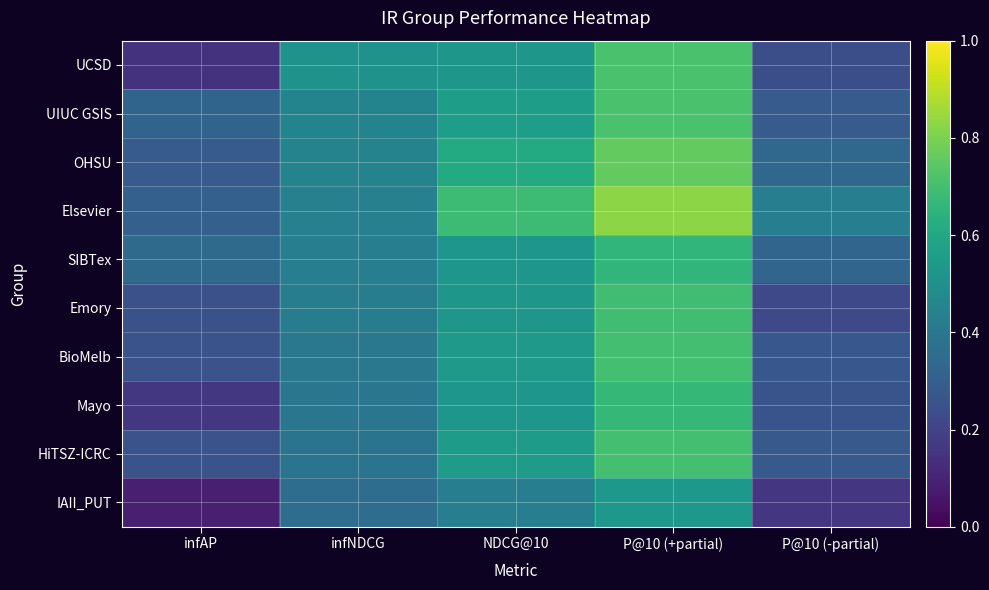

Between NDCG@10 and infAP, which is larger?

NDCG@10